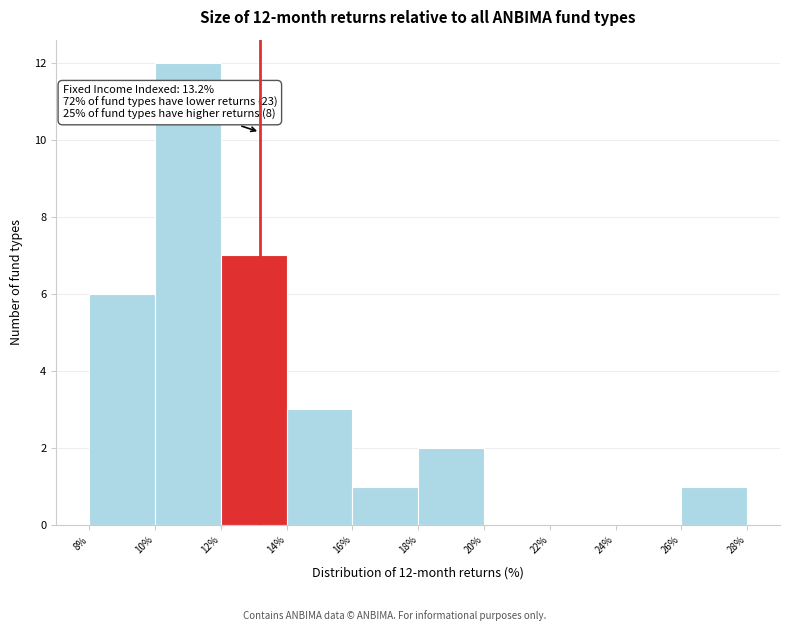

Over which range of the x-axis is the bar tallest?

10% to 12%